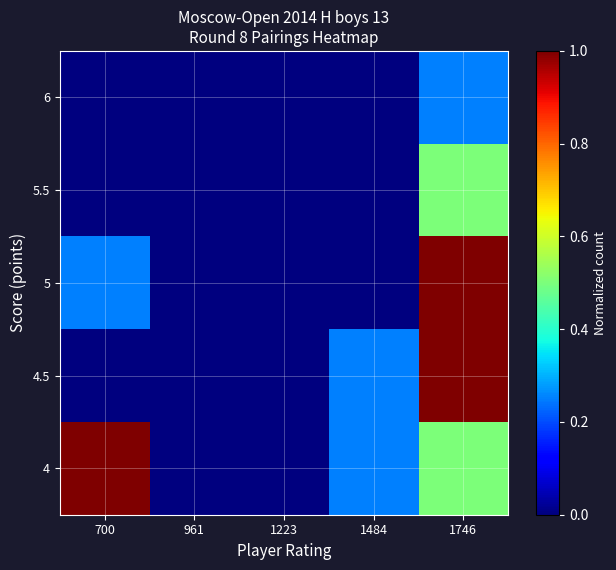

How many data points does each series have?

5